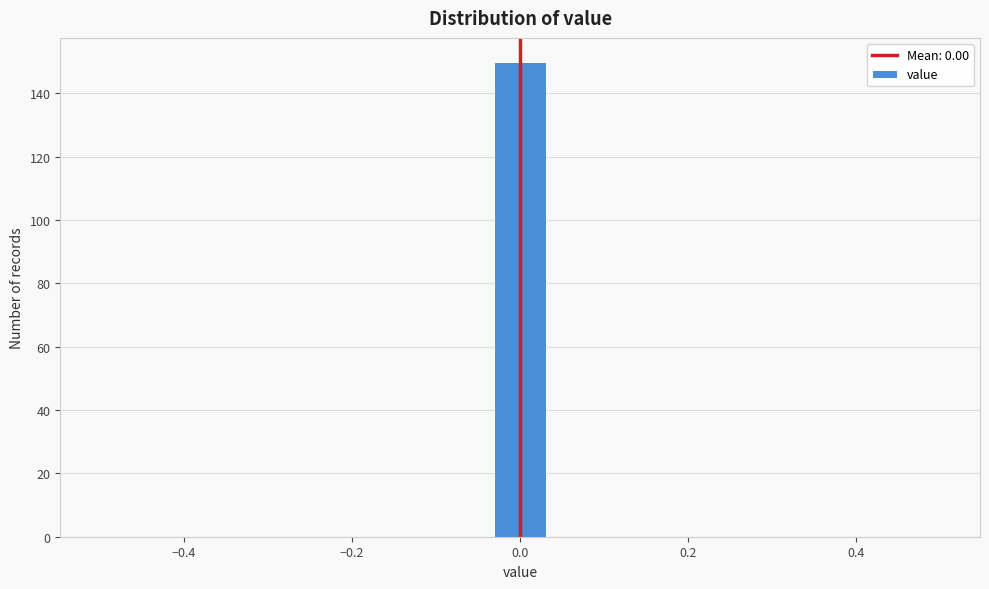

Around what value on the x-axis is the tallest bar? Give the approximate position of its centre, as read against the axis.

0.00